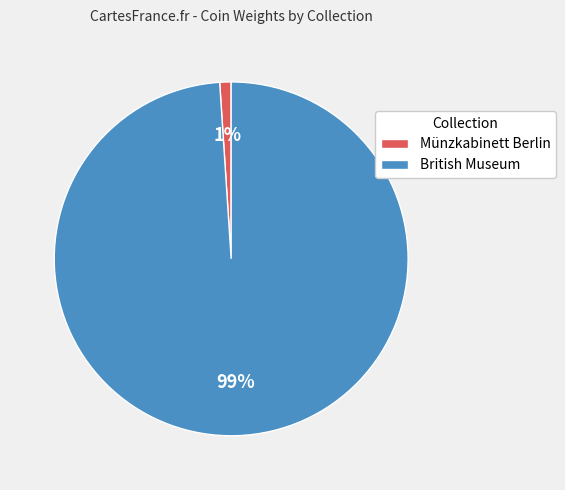

How many segments does this pie chart have?

2